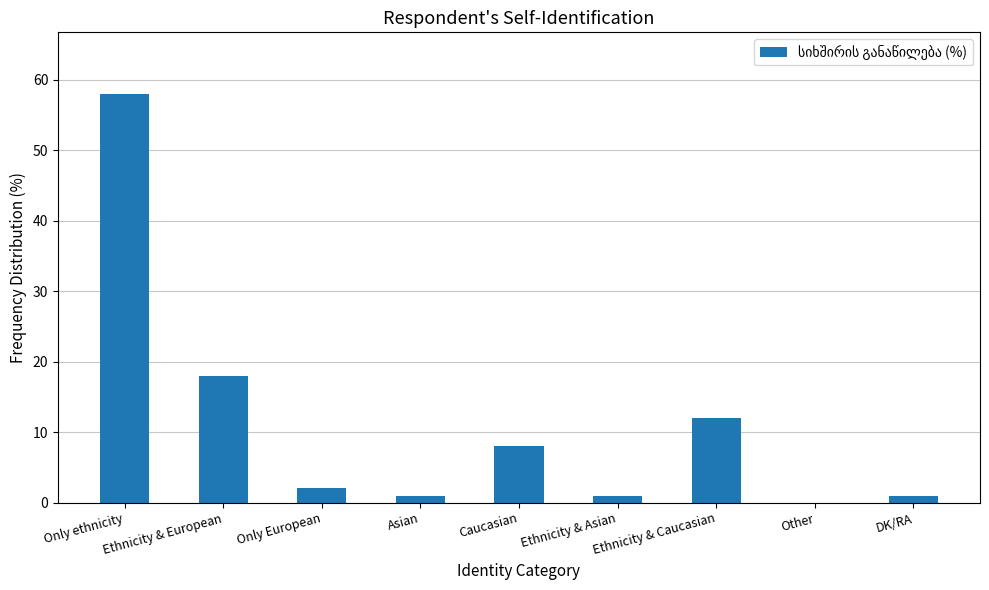

What is the sum of all values?

101